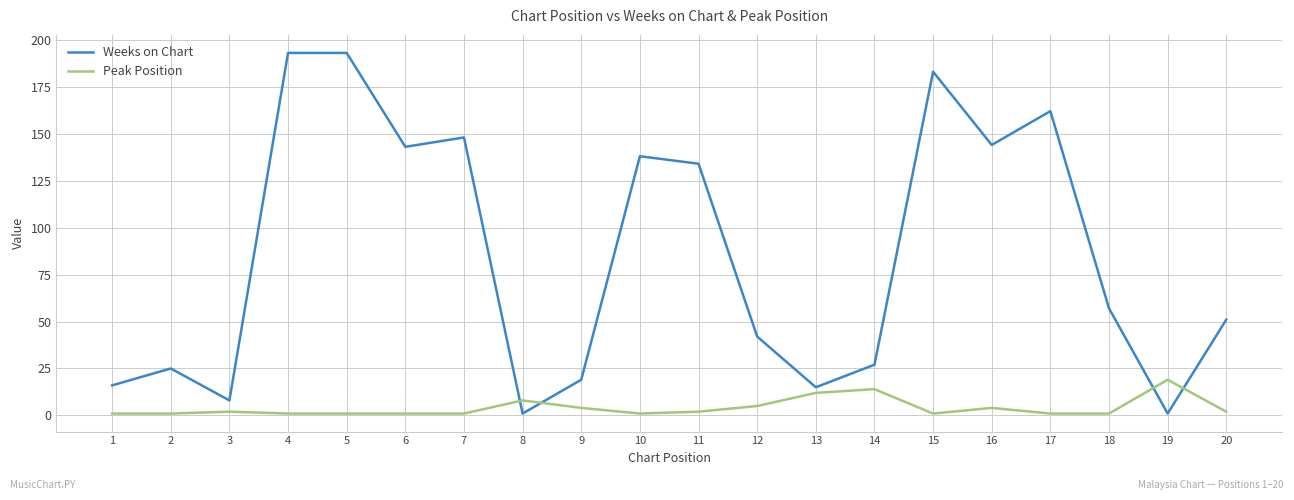

Which series changed the most between 3 and 20?

Weeks on Chart